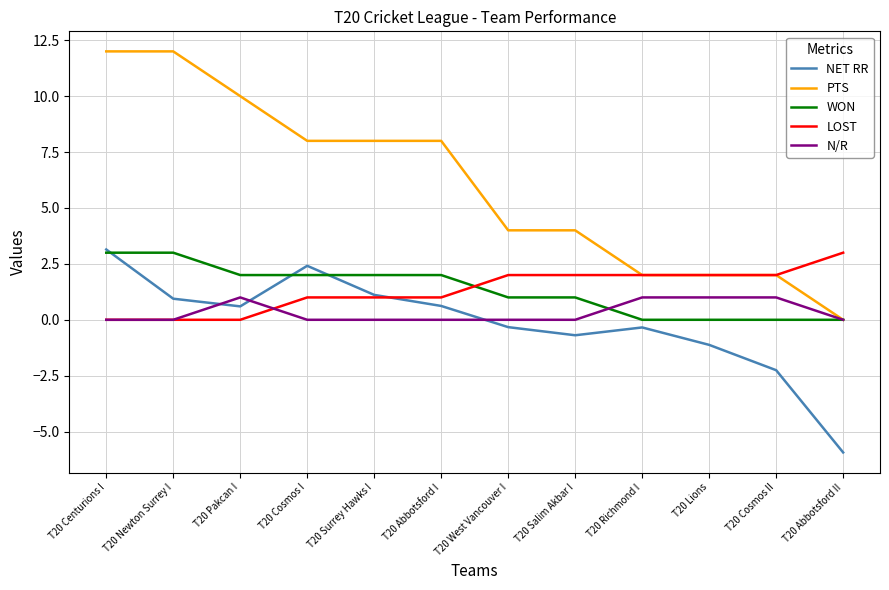

Between T20 Centurions I and T20 Cosmos II, which series saw the biggest shift?

PTS